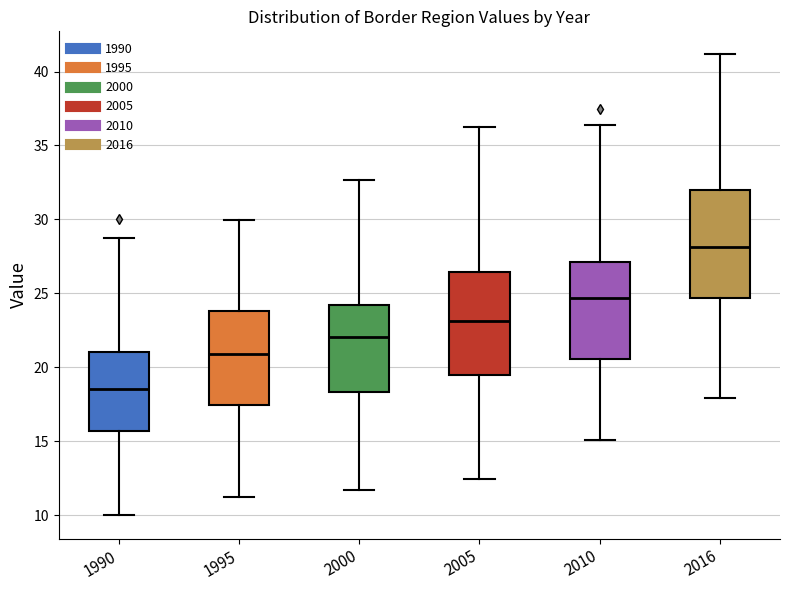

Reading left to right, transcribe this box plot: for each box, give where its median line is, the range the box spans, and where its two whiskers end, as read against the y-axis. The values are not printed on the chart, so give them approximately, as read against the axis.

1990: median 18.5, box 15.5 to 21.0, whiskers 10.0 to 29.0
1995: median 21.0, box 17.5 to 24.0, whiskers 11.0 to 30.0
2000: median 22.0, box 18.5 to 24.0, whiskers 11.5 to 32.5
2005: median 23.0, box 19.5 to 26.5, whiskers 12.5 to 36.0
2010: median 24.5, box 20.5 to 27.0, whiskers 15.0 to 36.5
2016: median 28.0, box 24.5 to 32.0, whiskers 18.0 to 41.0